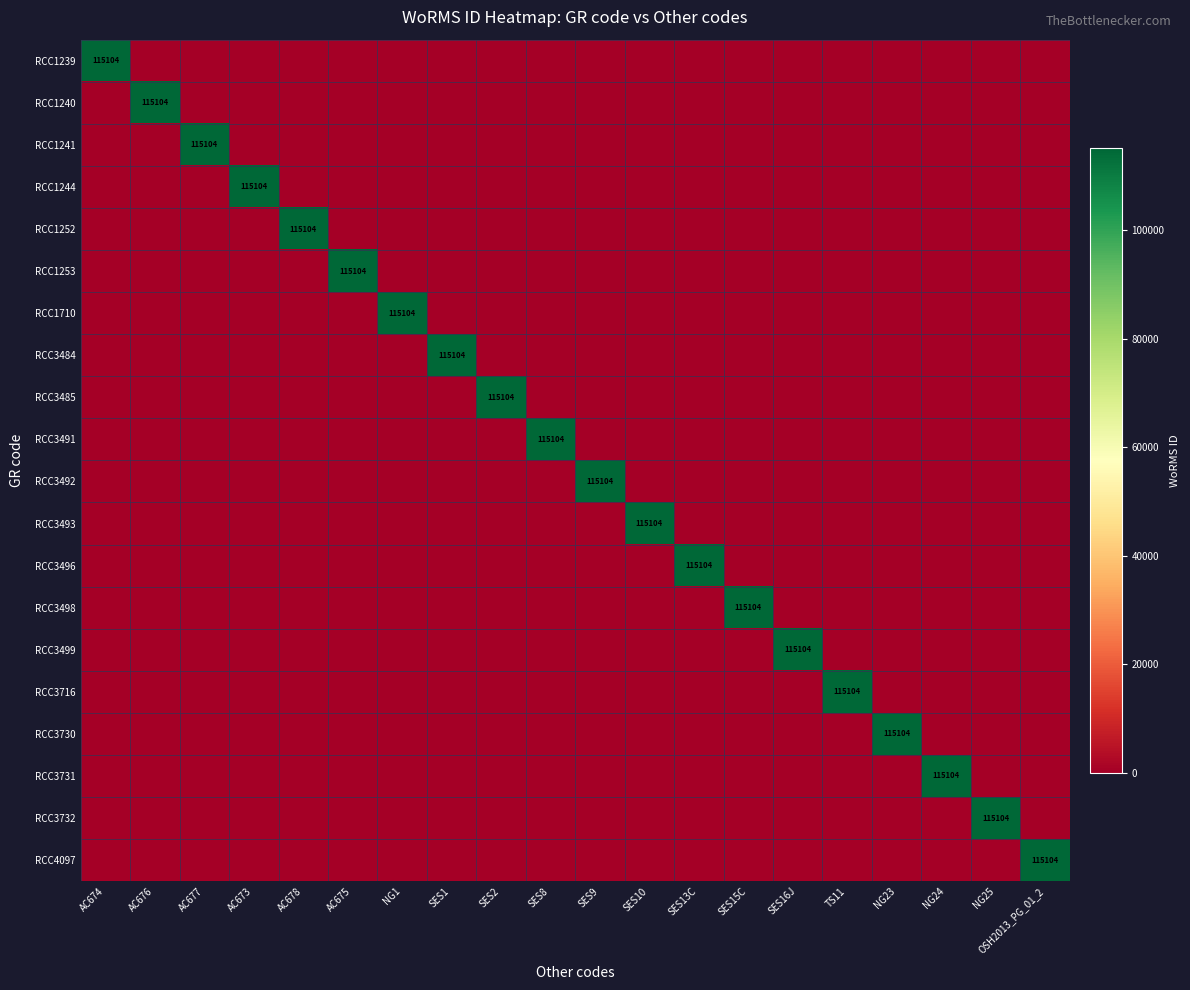

What is the average value of the RCC3499 series?

5755